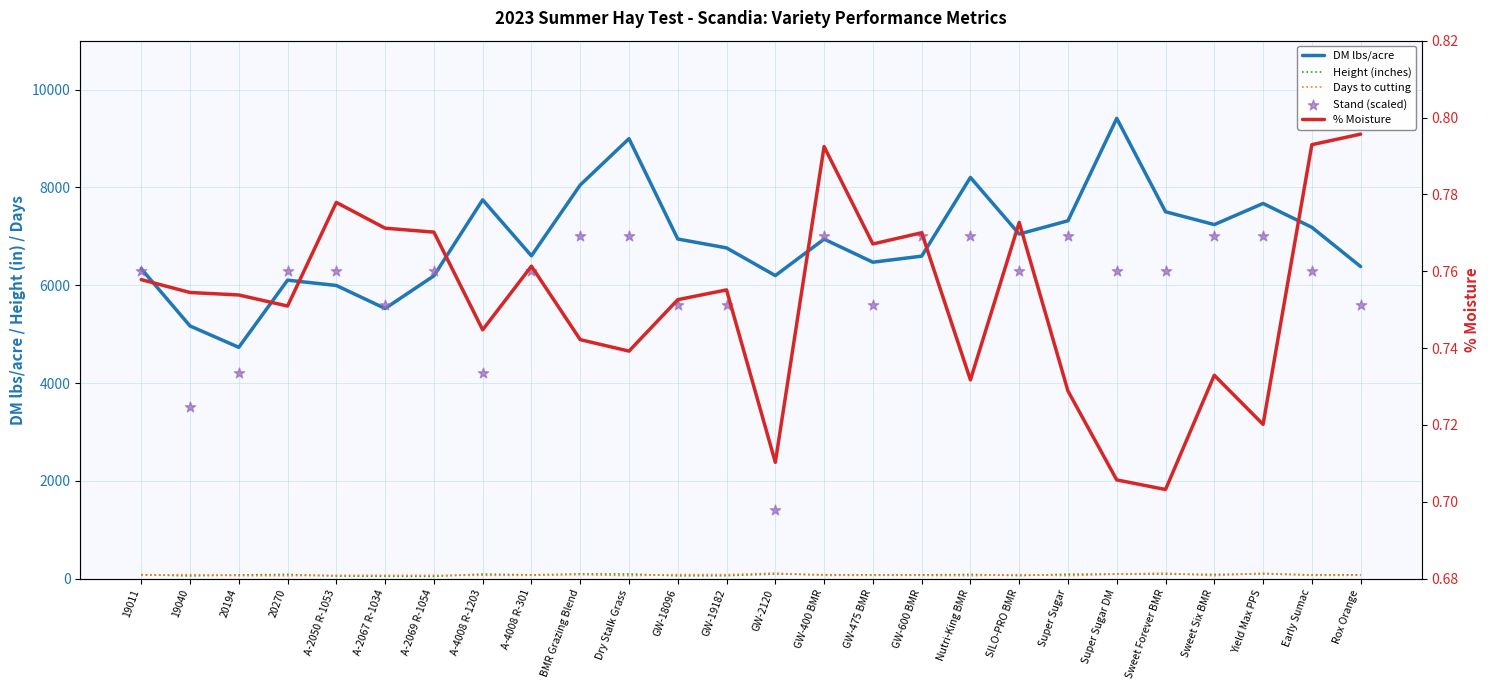

What are all the series names shown in the legend?

DM lbs/acre, Height (inches), Days to cutting, Stand (scaled), % Moisture